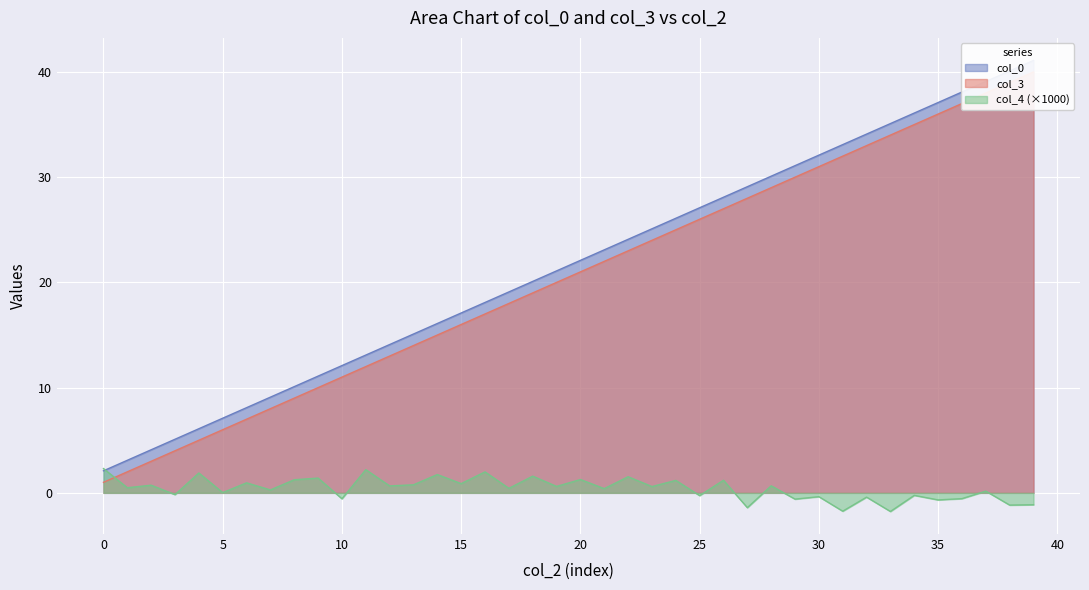

Count the number of categories in the chart.

40